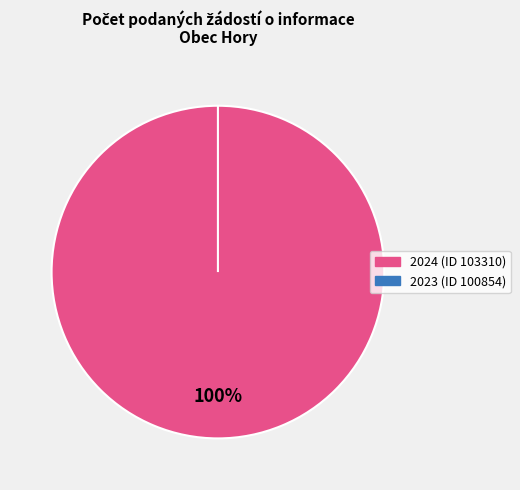

What is the largest slice in the pie chart?

2024 (ID 103310)